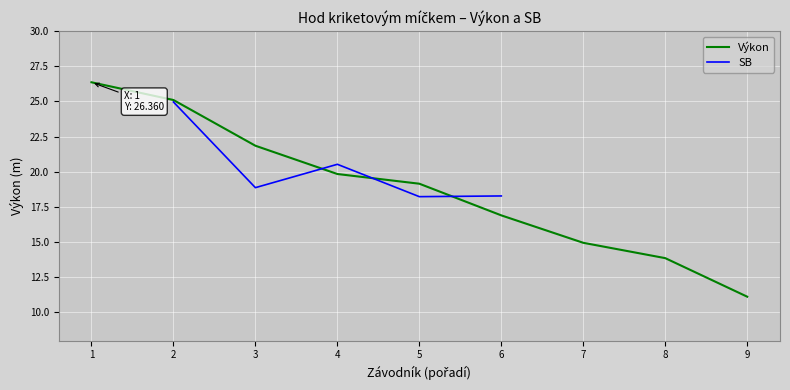

What is the sum of the Výkon values at 9 and 6?

28.0